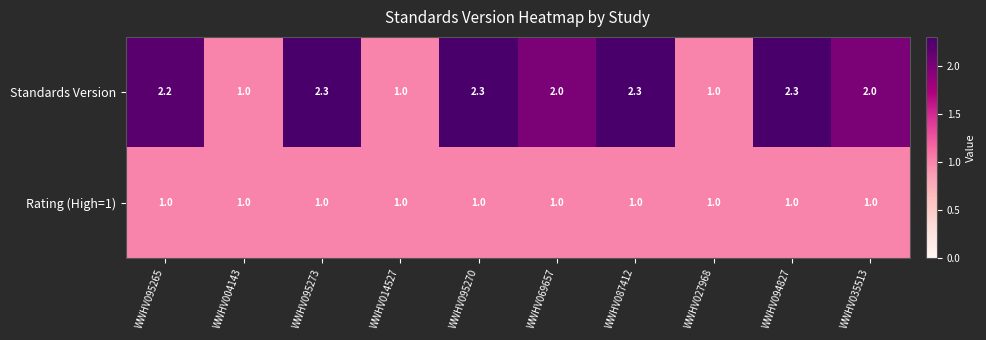

True or false: Standards Version has a value of 1.6 at WWHV095273.

False